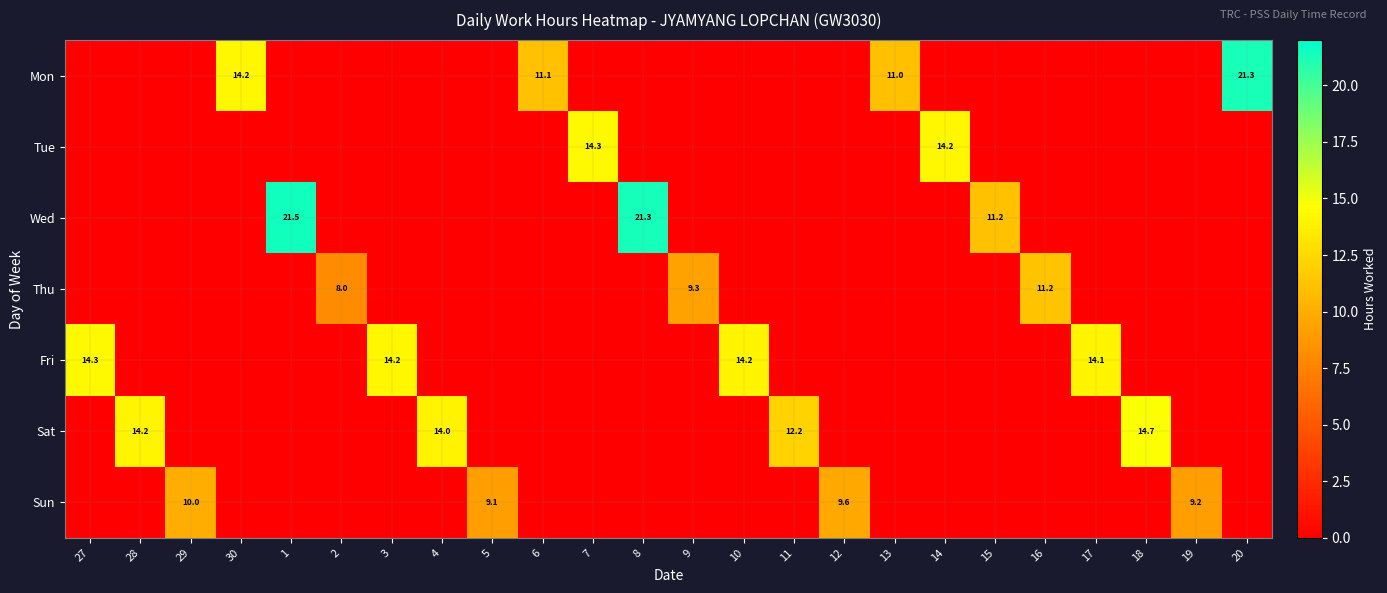

Is it true that Wed equals 3.3 at 15?

False